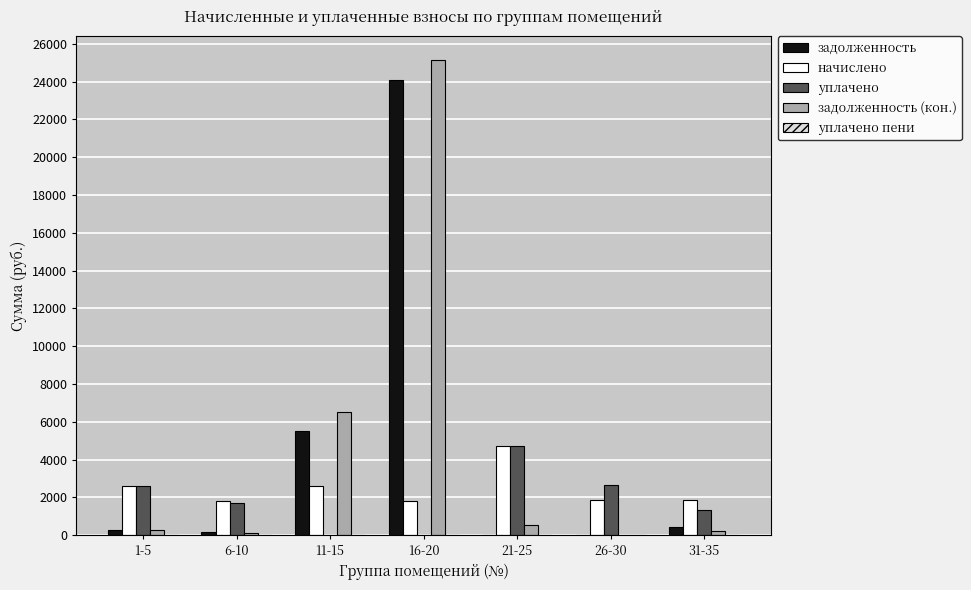

Which series has the largest total across all categories?

задолженность (кон.)